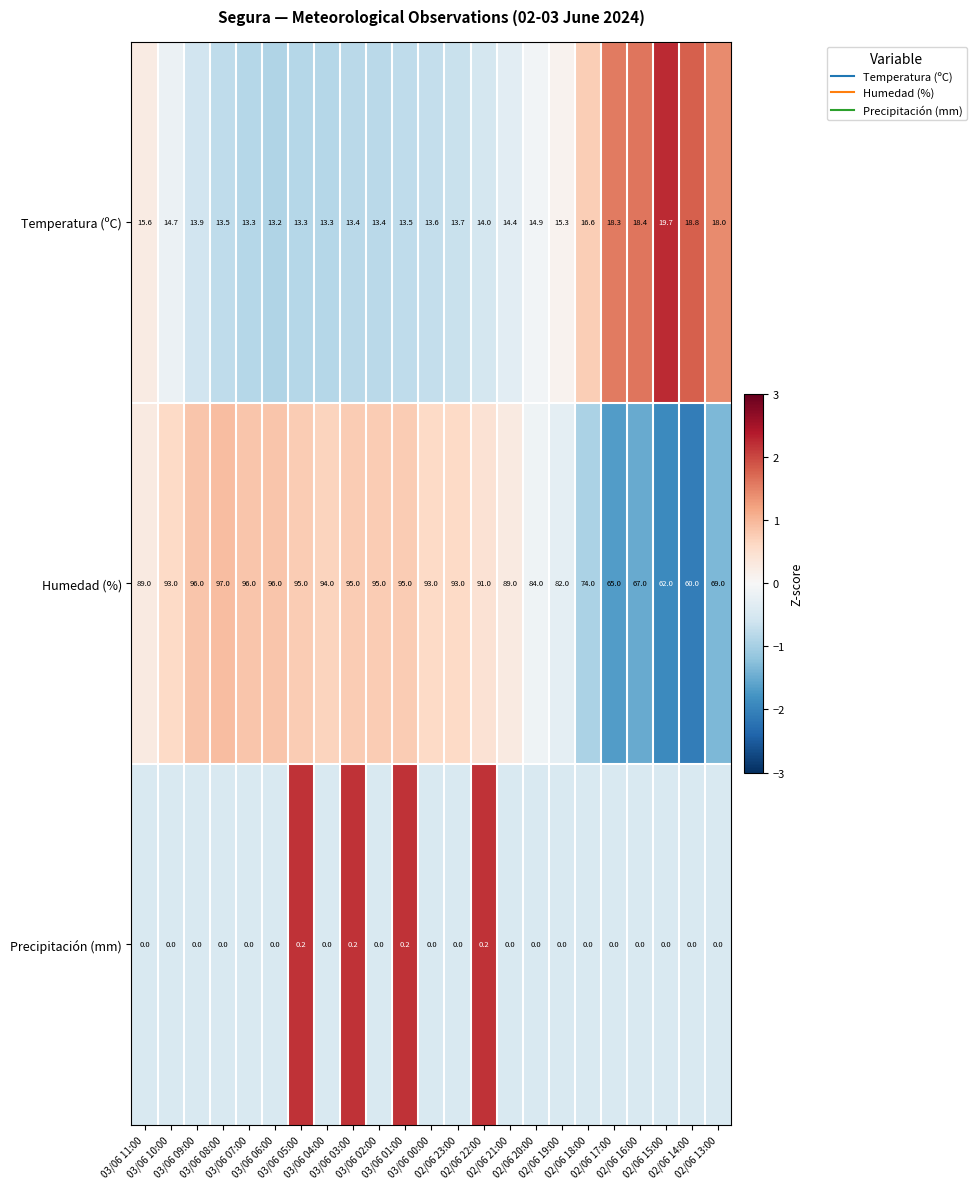

What is the difference between the second highest and minimum values in the Temperatura (ºC) series?

5.6